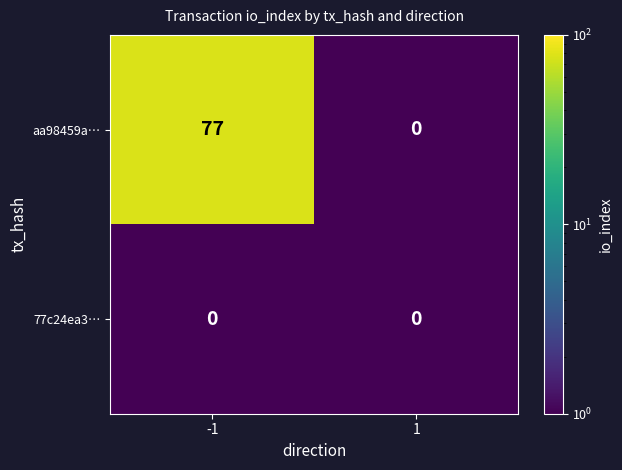

Which series has the largest total across all categories?

aa98459a…